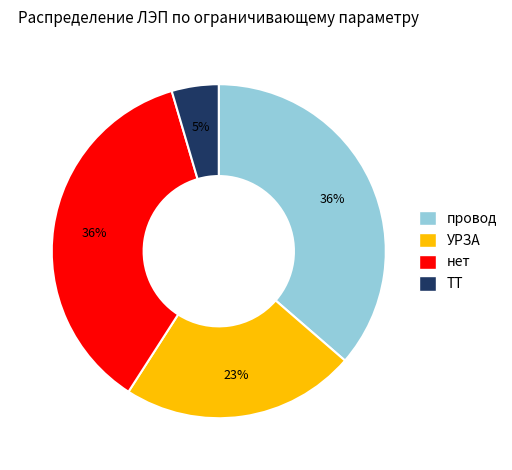

Is it true that нет is 45% of the pie?

False